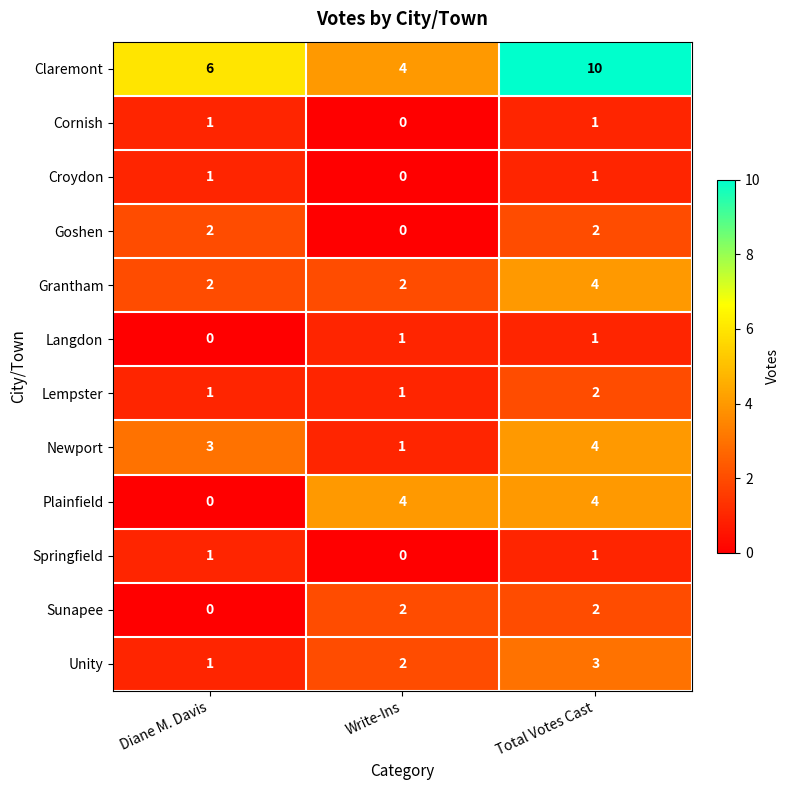

At how many categories does at least one series exceed 7?

1